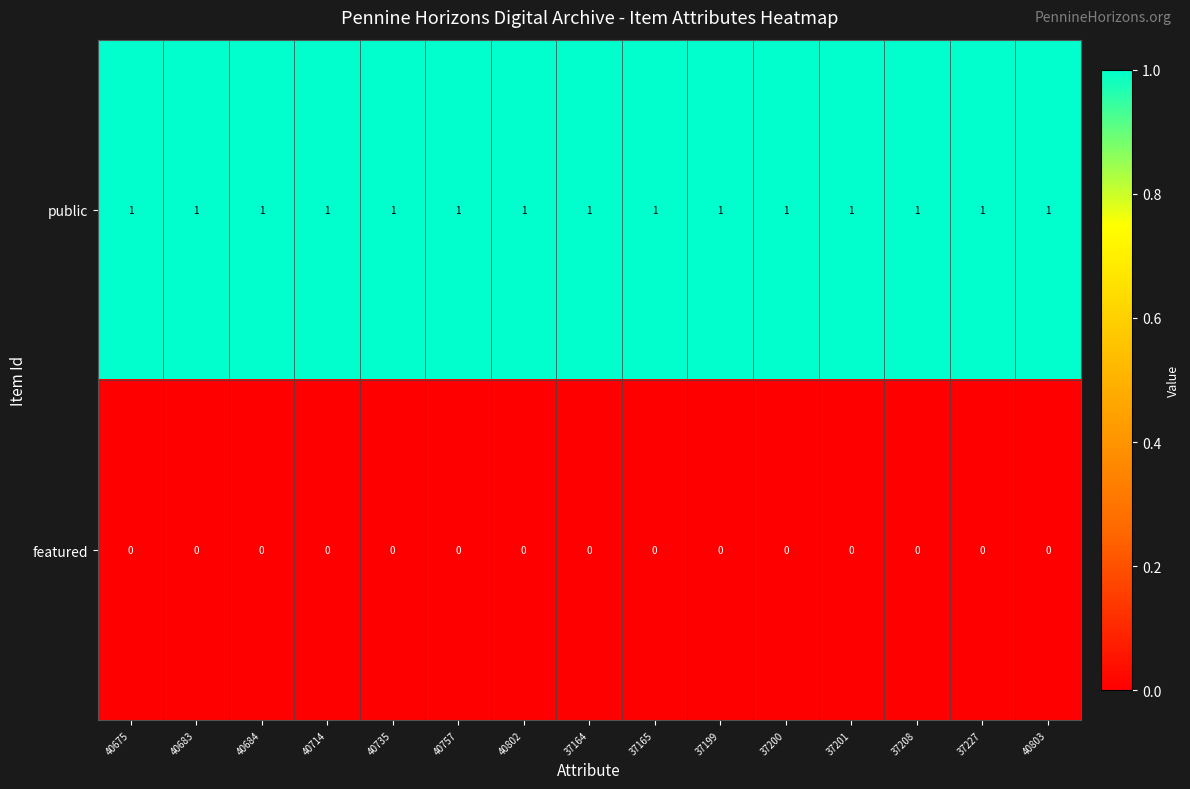

How many categories are shown in the chart?

15